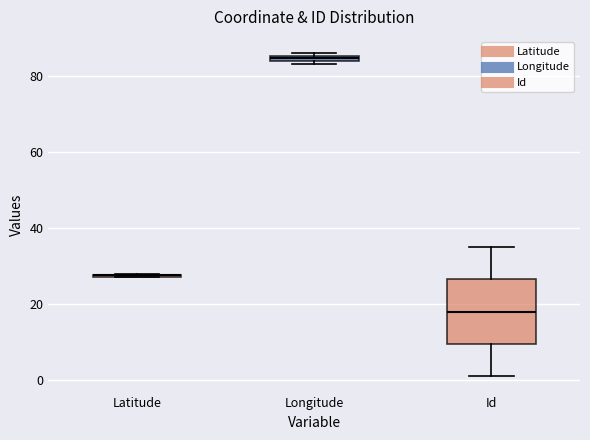

Comparing the boxes themselves (not the whiskers), which one is the tallest?

Id